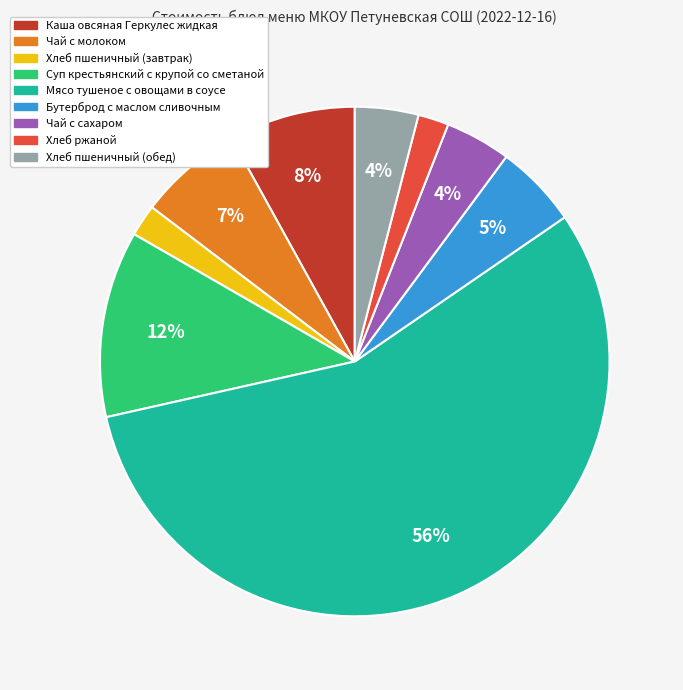

Is it true that Чай с молоком is 17% of the pie?

False